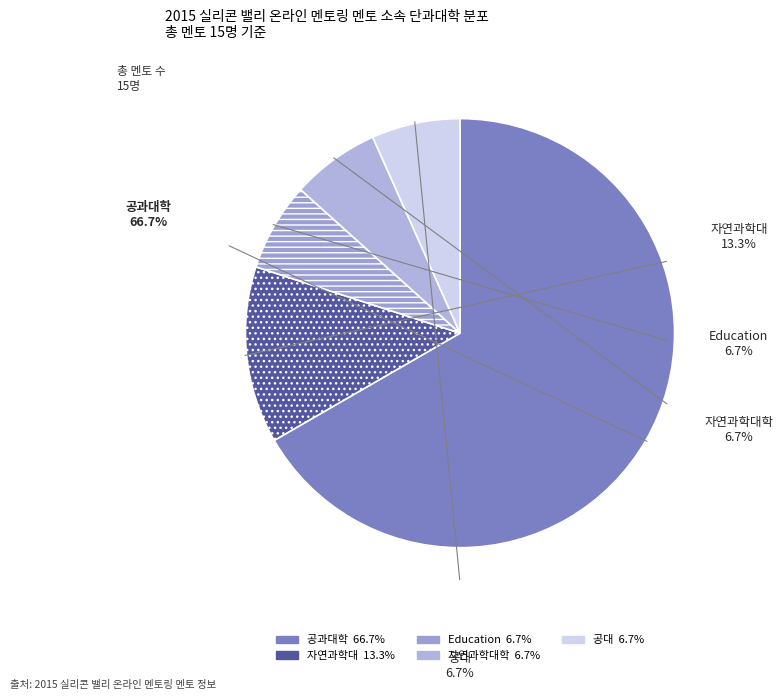

To the nearest percent, what portion does 자연과학대학 represent?

7%